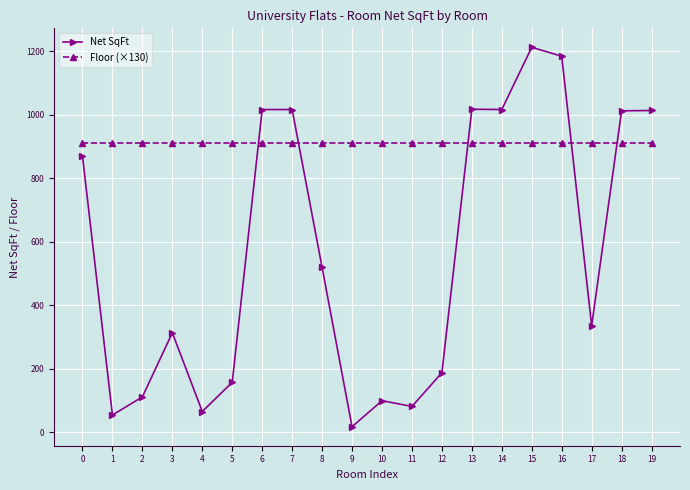

True or false: Net SqFt has more than 2 points higher than both neighbors.

True